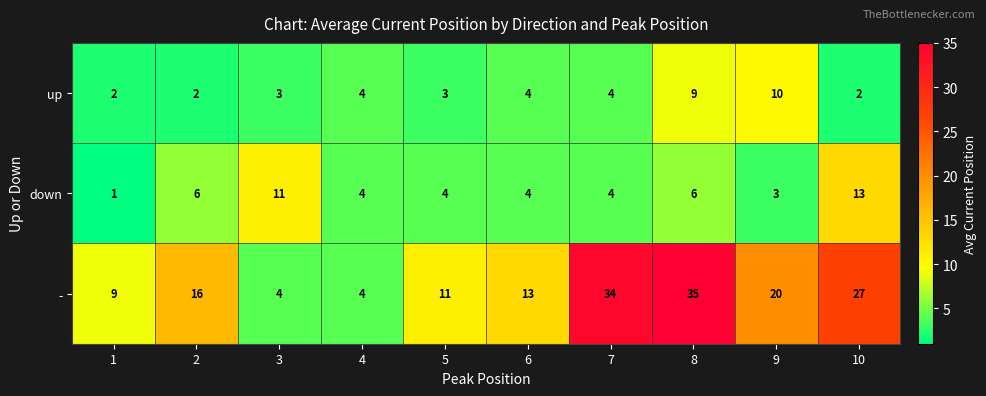

What is the total value across all series at 5?

18